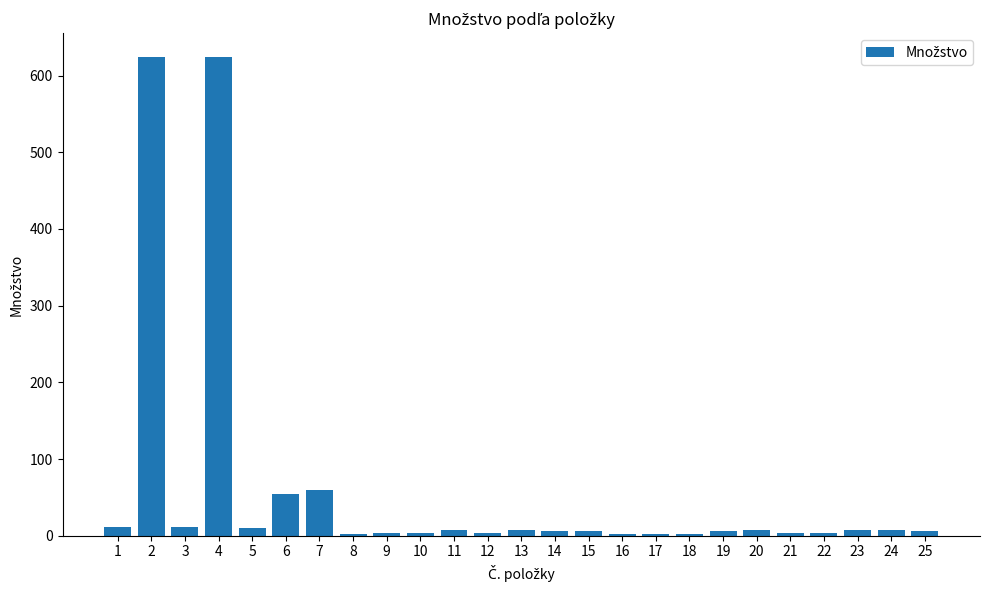

At which label does the data first exceed 6?

1